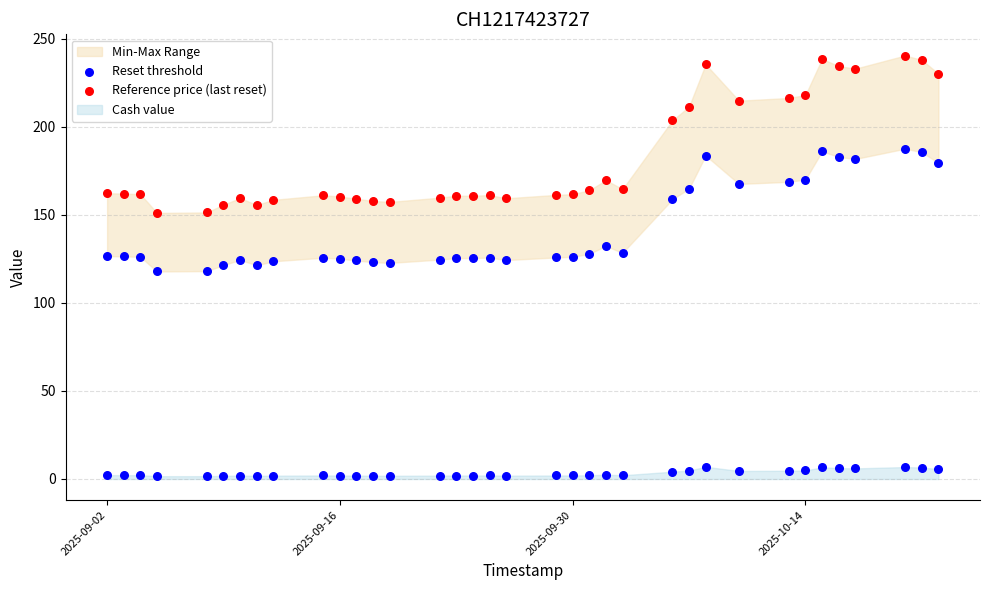

Which series has the widest spread of Y values?

Reference price (last reset)